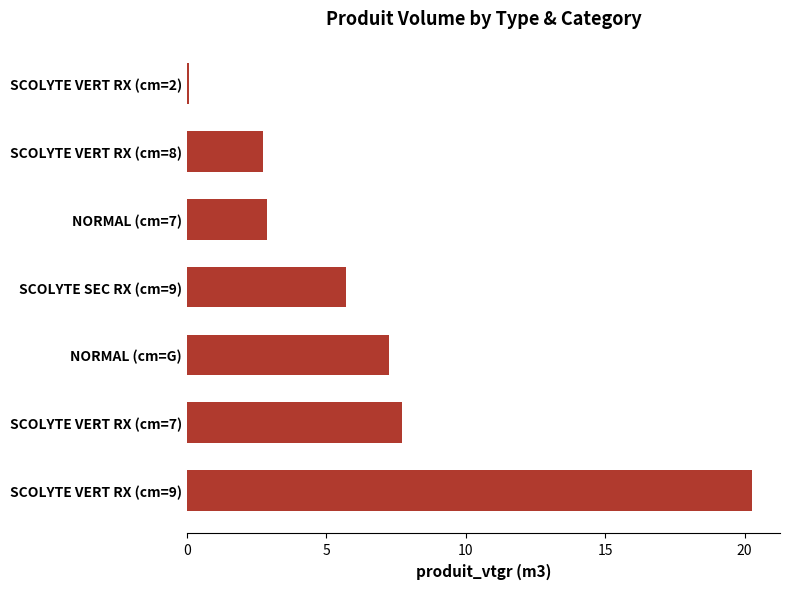

What is the change in value from SCOLYTE VERT RX (cm=7) to SCOLYTE SEC RX (cm=9)?

-2.0